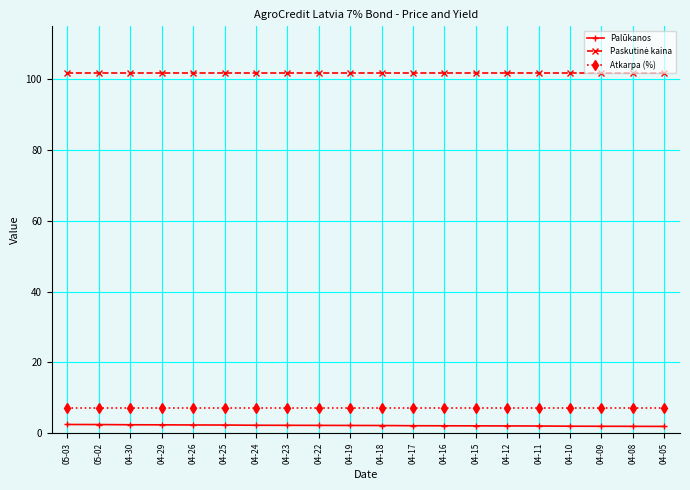

At how many categories does at least one series exceed 51?

20